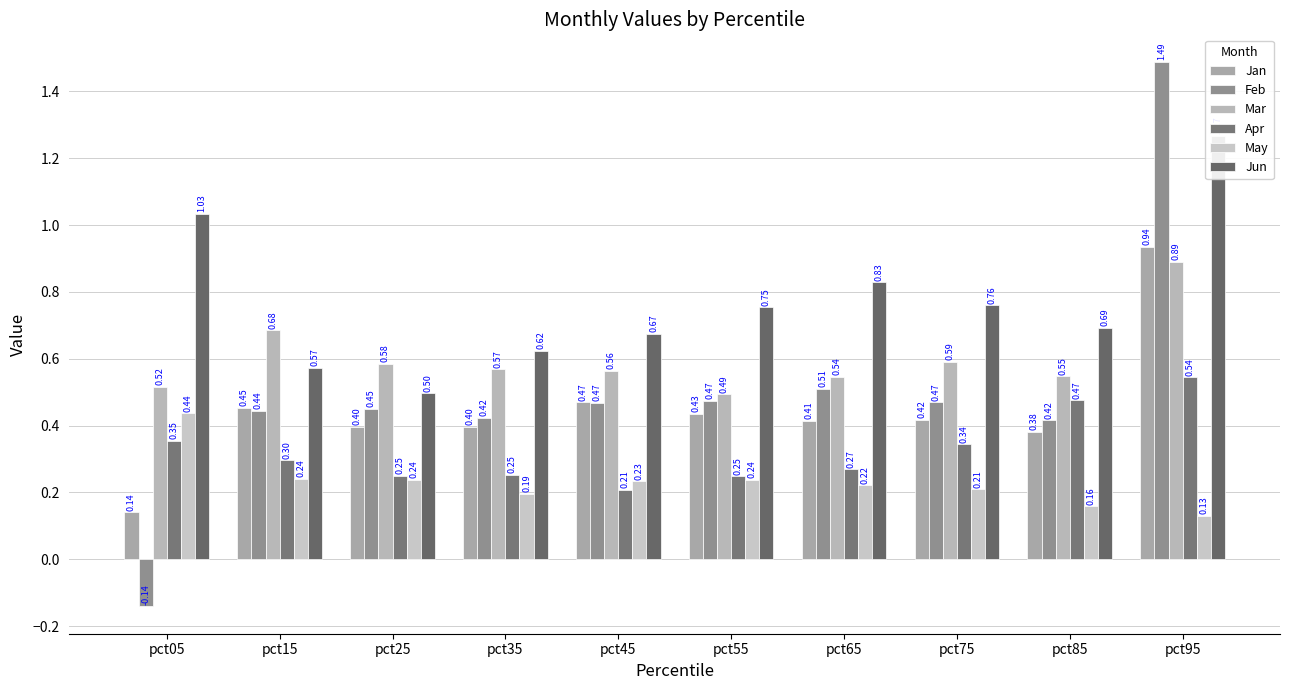

Which category has the highest value in the Mar series?

pct95